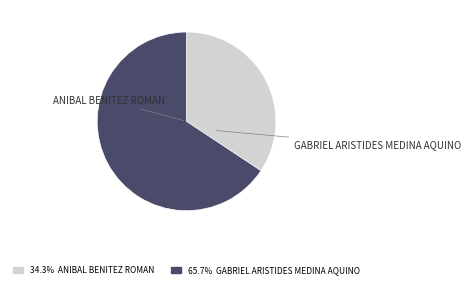

How many slices are in this pie chart?

2